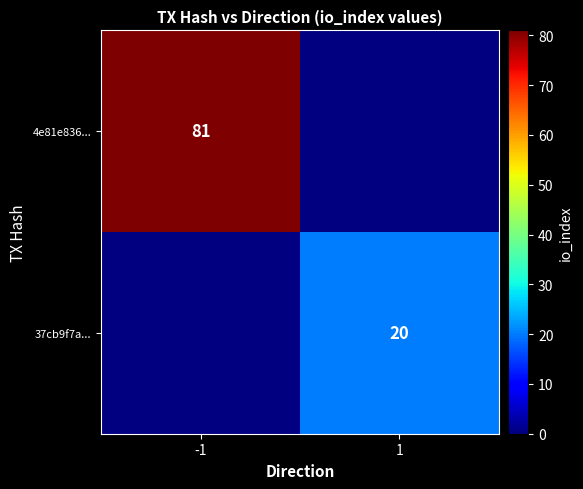

The 4e81e836... series shows 81 at -1. True or false?

True